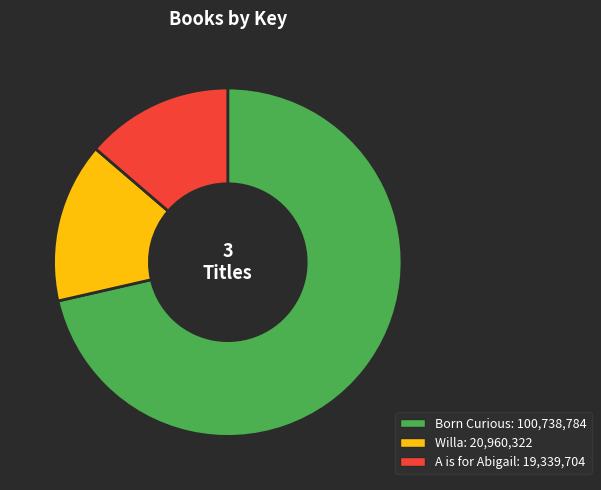

Rank the categories by value from lowest to highest.

A is for Abigail, Willa, Born Curious